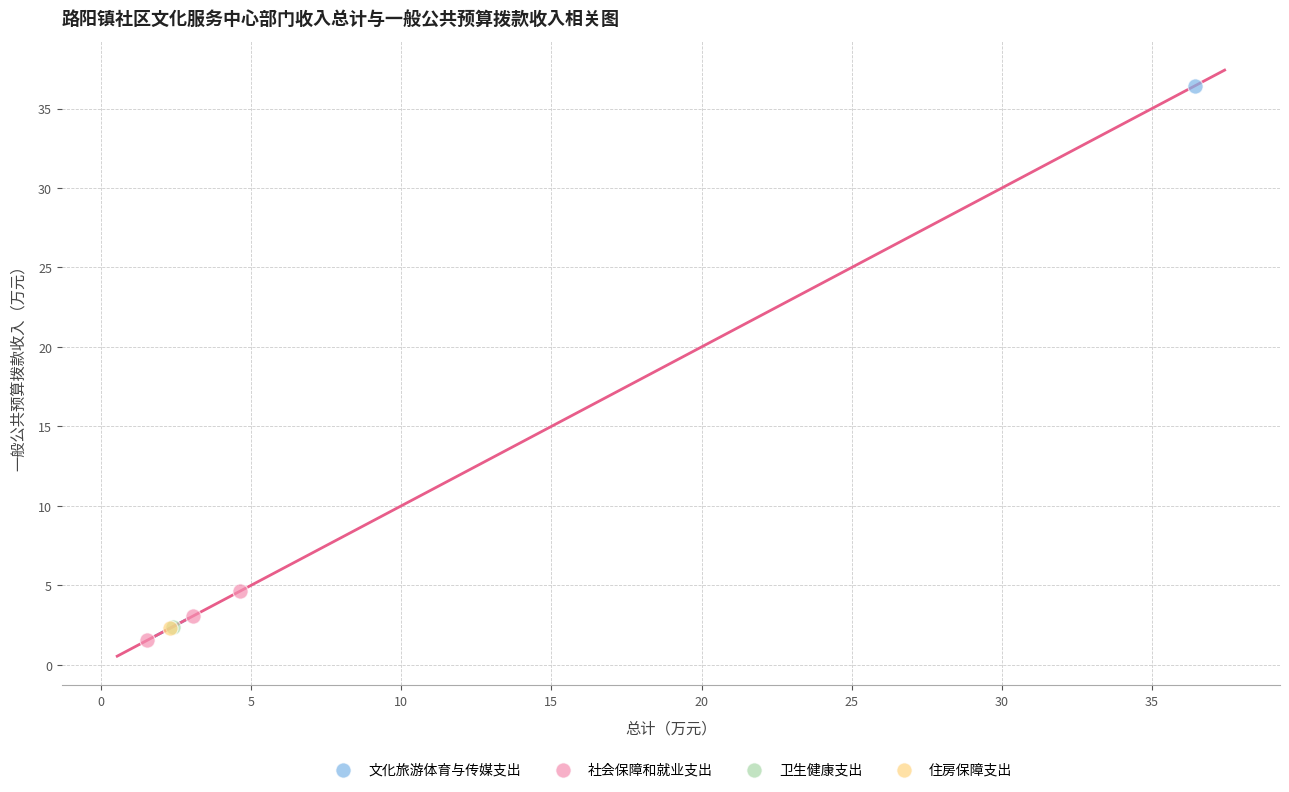

What are all the series names shown in the legend?

文化旅游体育与传媒支出, 社会保障和就业支出, 卫生健康支出, 住房保障支出